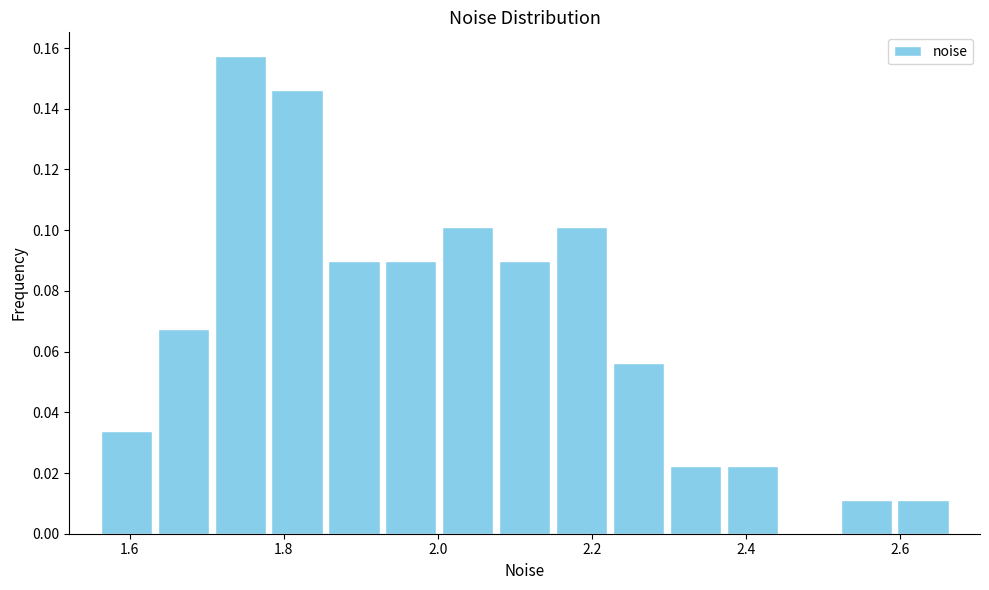

Read against the x-axis, roughly where is the centre of the tallest bar?

1.74